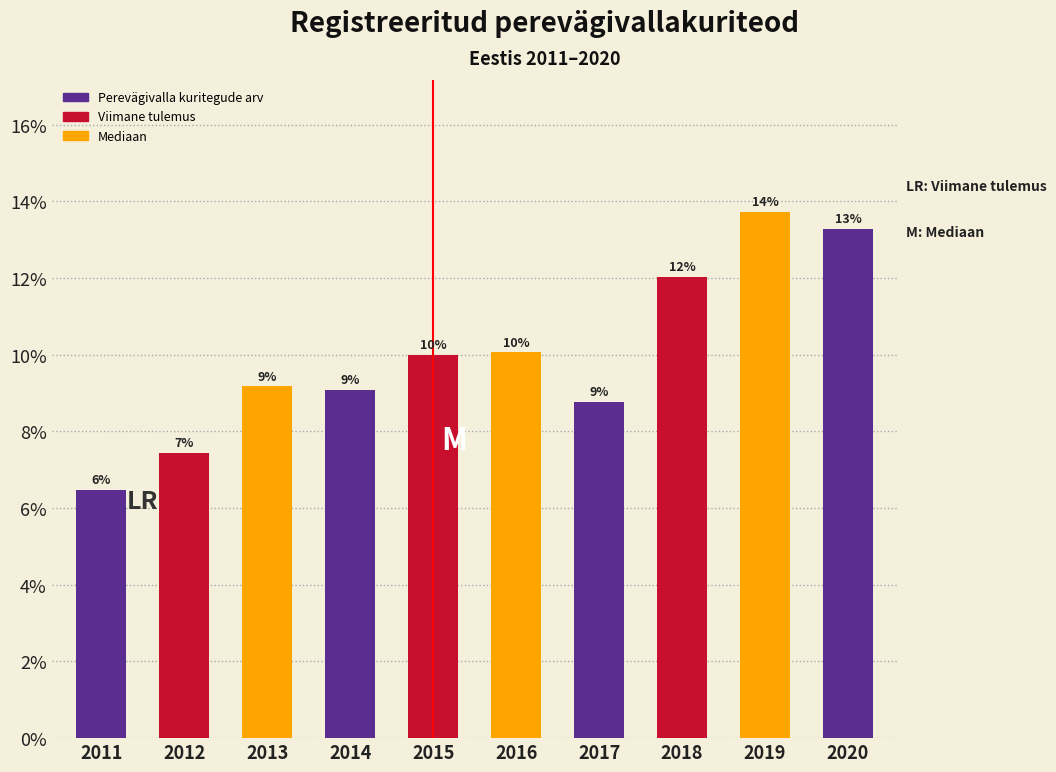

Does the chart contain any negative values?

No